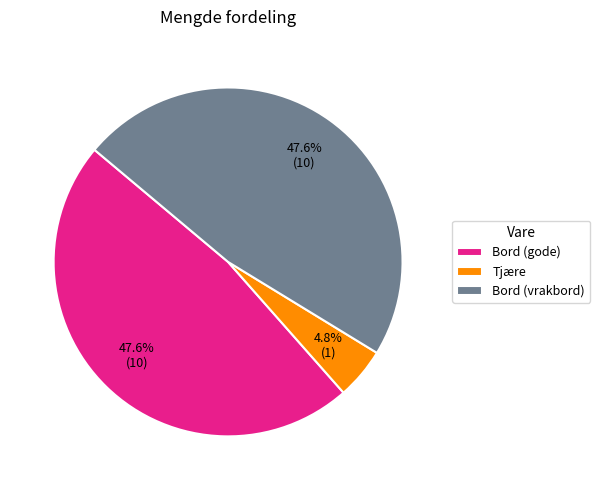

What is the ratio of the value at Bord (vrakbord) to the value at Bord (gode)?

1.0